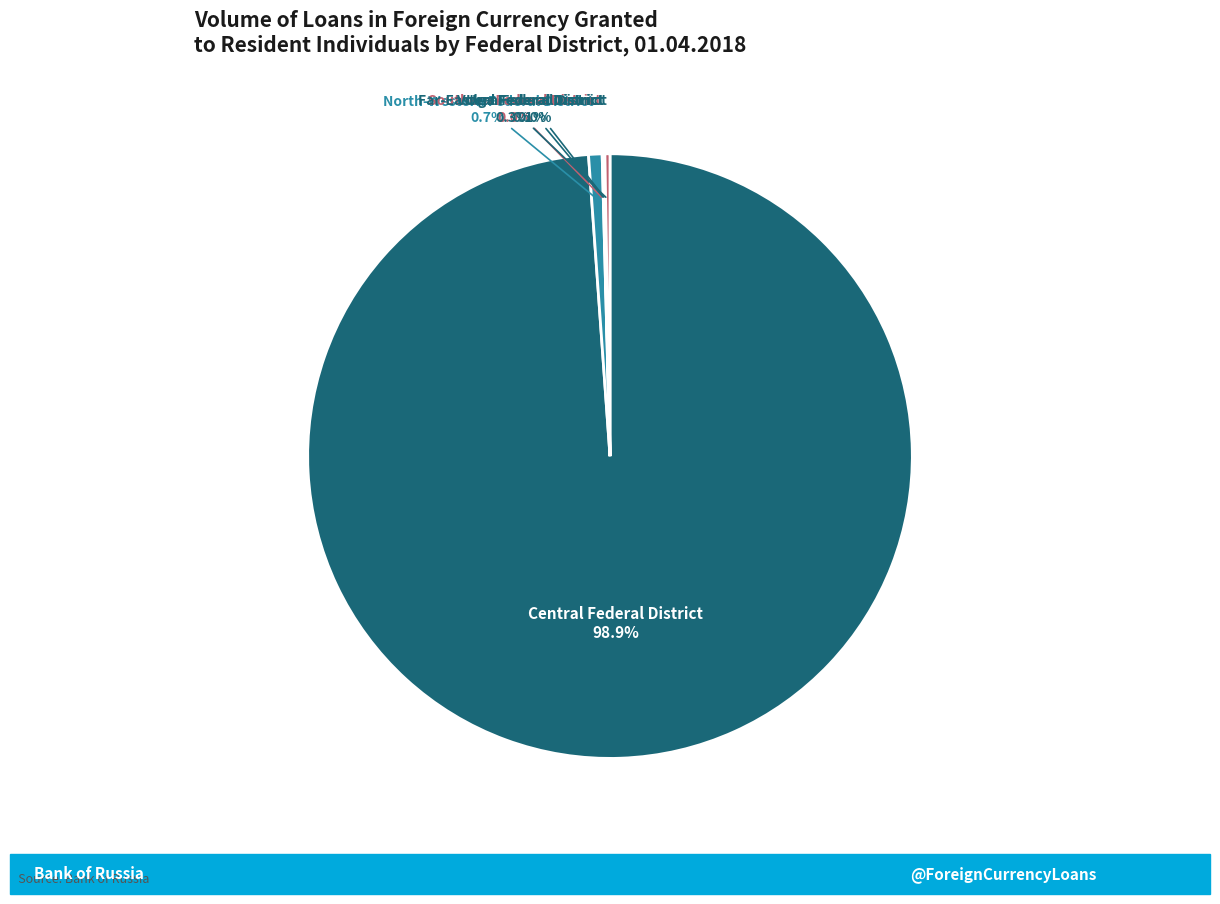

Is there a majority slice in this chart?

Yes